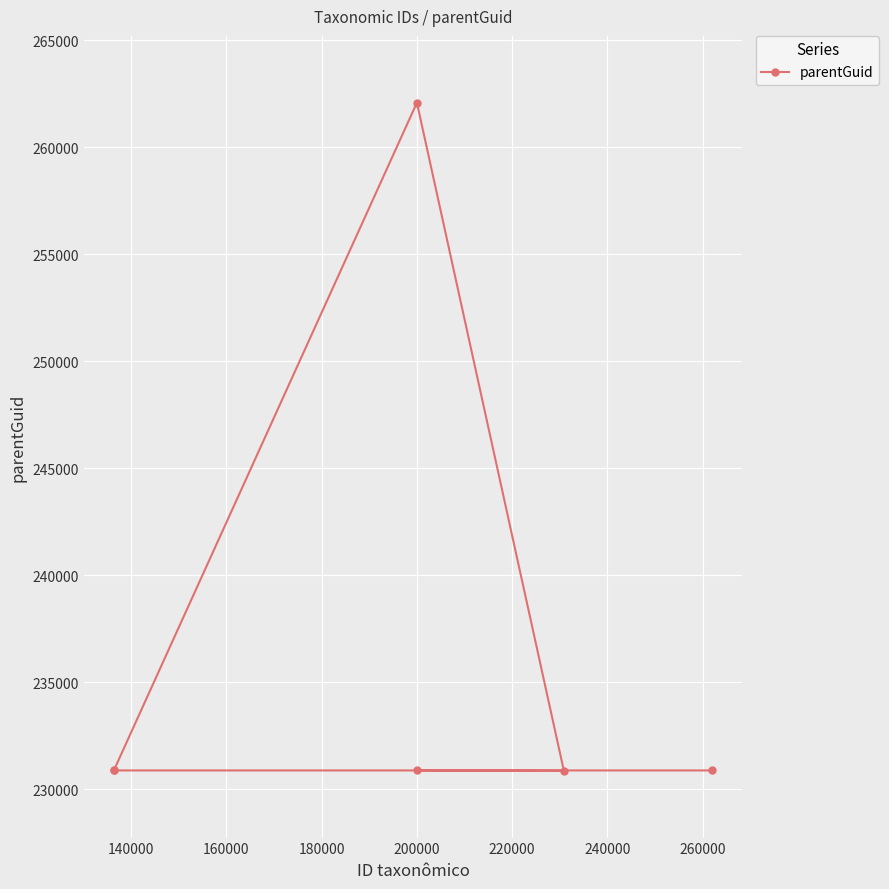

What is the maximum value shown in the chart?

262074